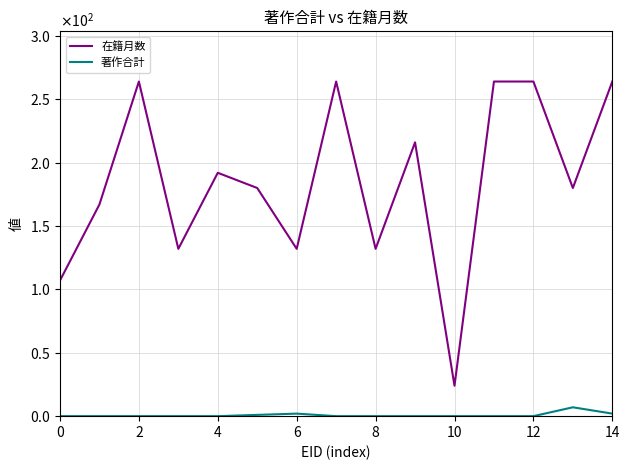

What are all the series names shown in the legend?

在籍月数, 著作合計